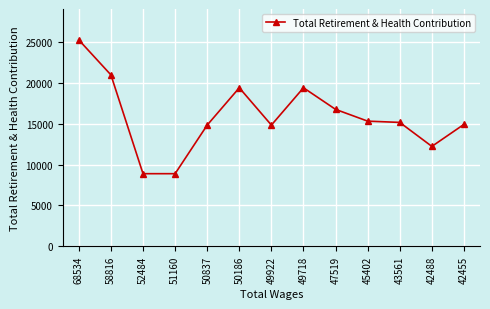

How many data points are less than 15148?

6